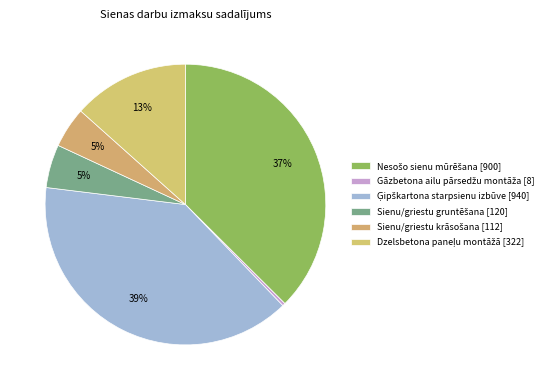

Count the number of slices in the pie.

6